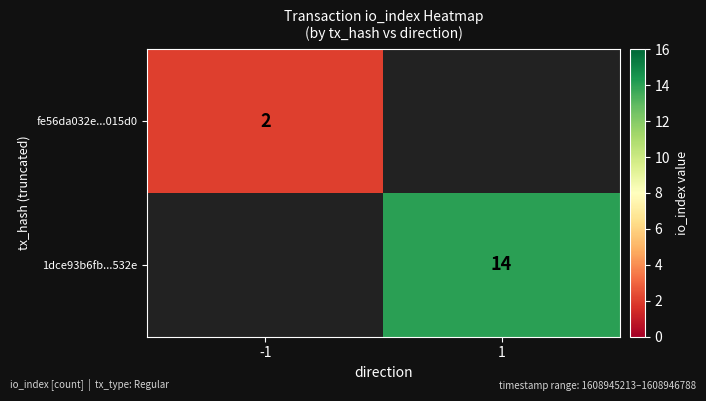

Is the value of fe56da032e...015d0 at -1 greater than the value of 1dce93b6fb...532e at 1?

No